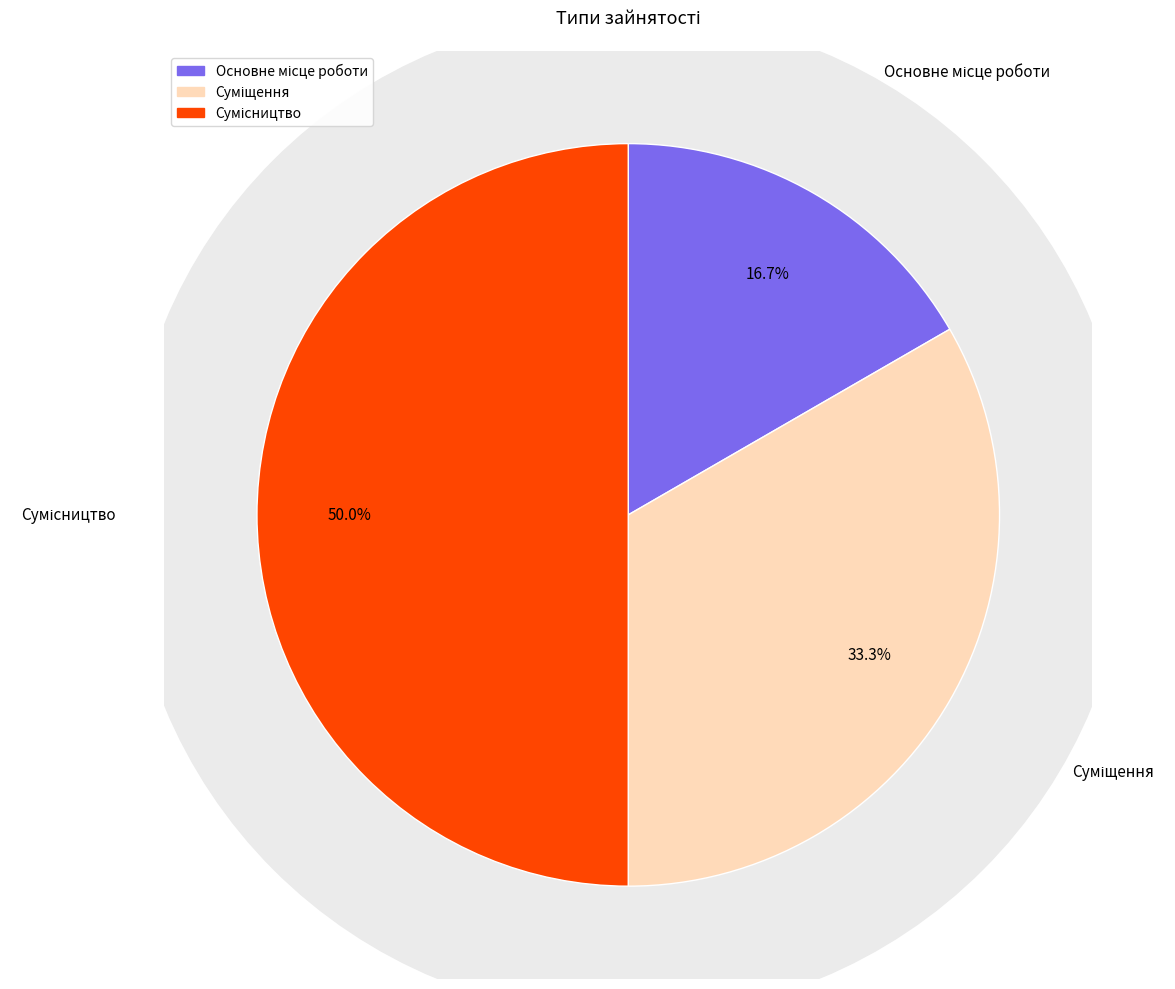

Do Основне місце роботи and Сумісництво together represent more than half of the pie?

Yes